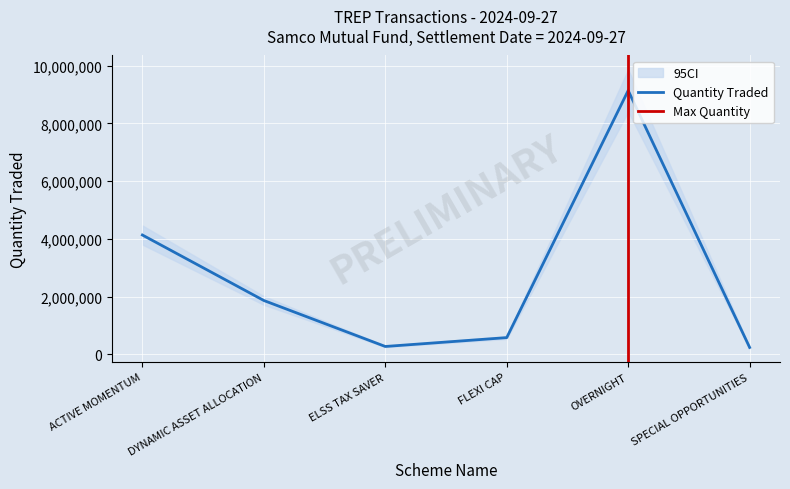

Count the number of categories in the chart.

6